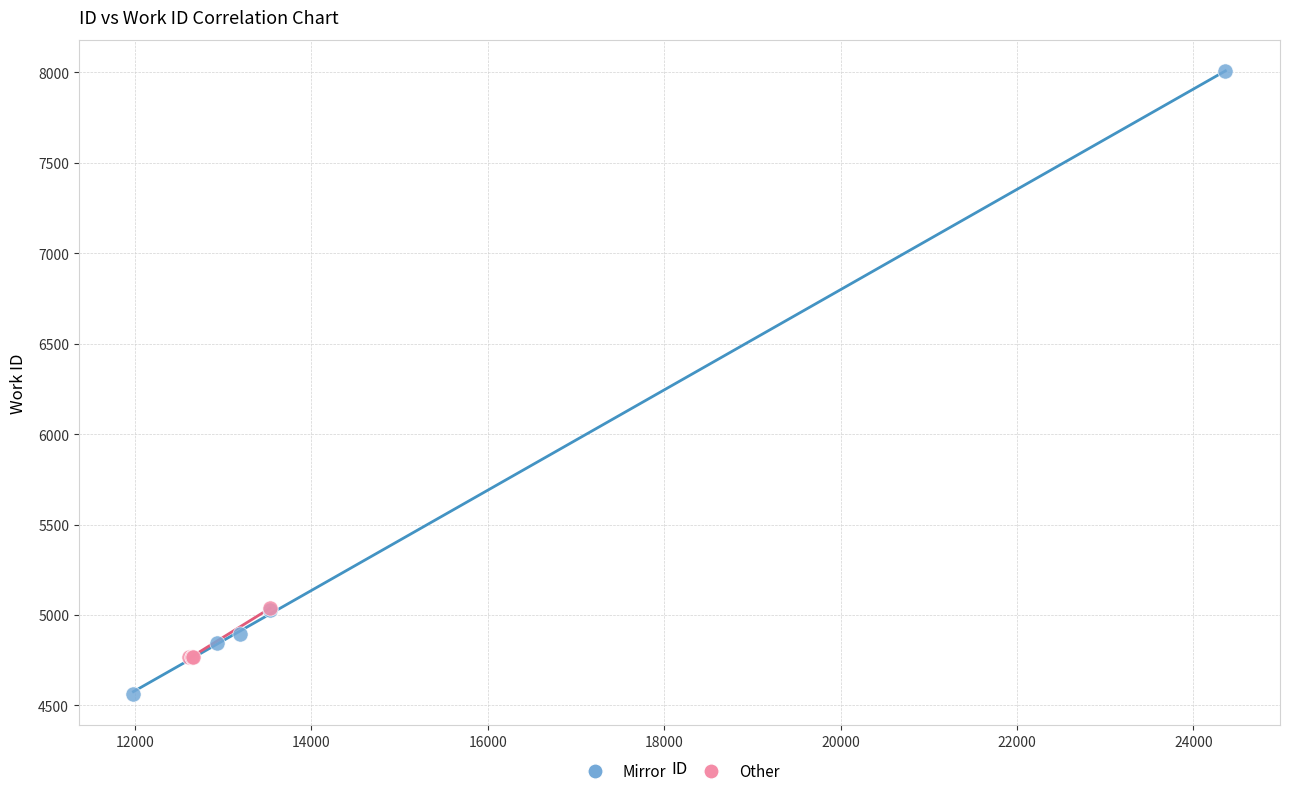

Which series has the widest spread of Y values?

Mirror